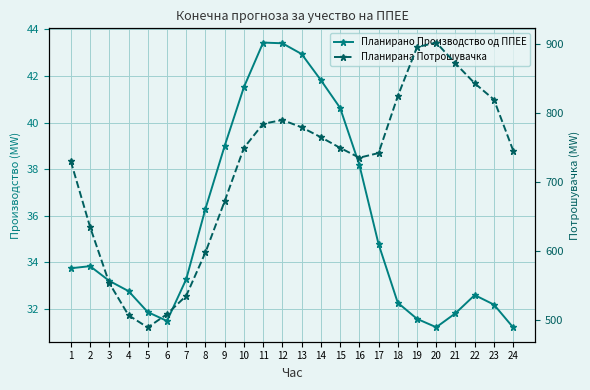

Is it true that Планирана Потрошувачка equals 672.1 at 9?

True